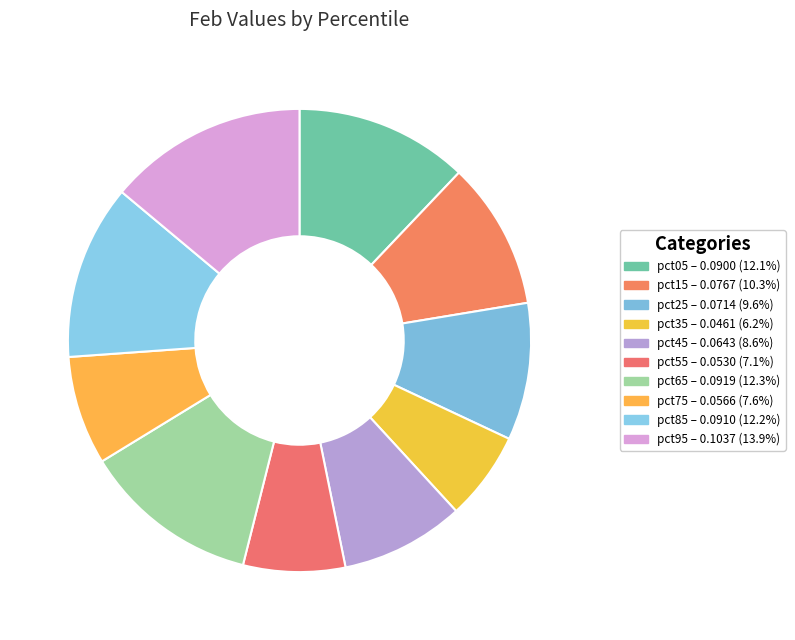

To the nearest percent, what is the average slice percentage?

10%